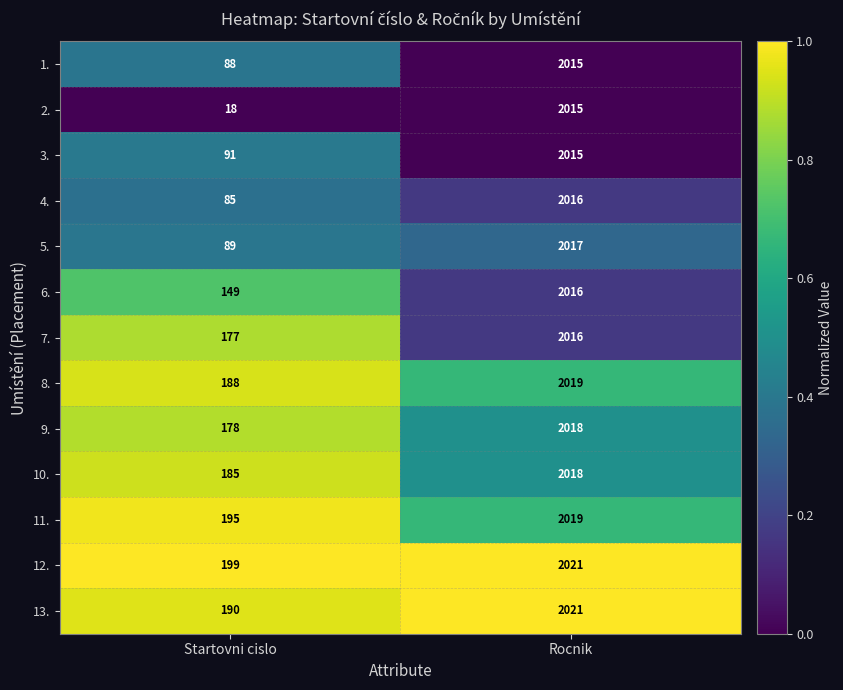

Which series has the largest range (max minus min)?

2.